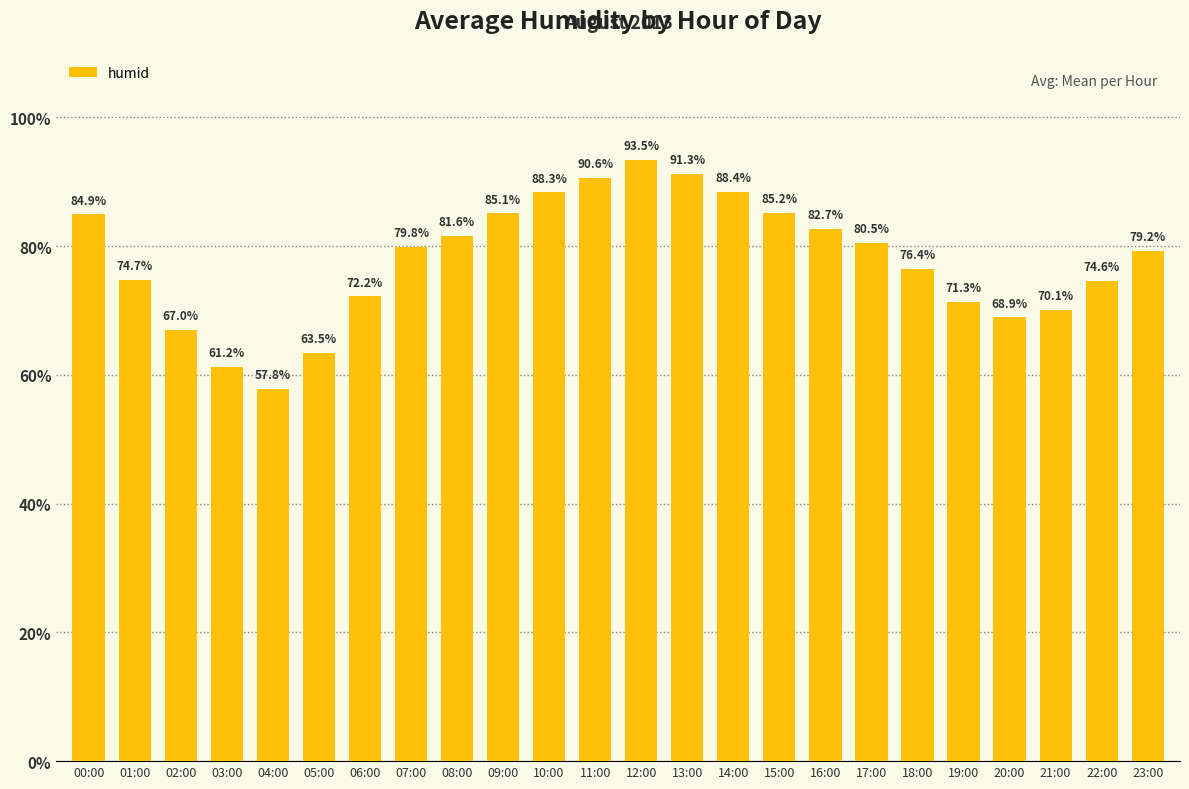

What is the ratio of the value at 18:00 to the value at 01:00?

1.0